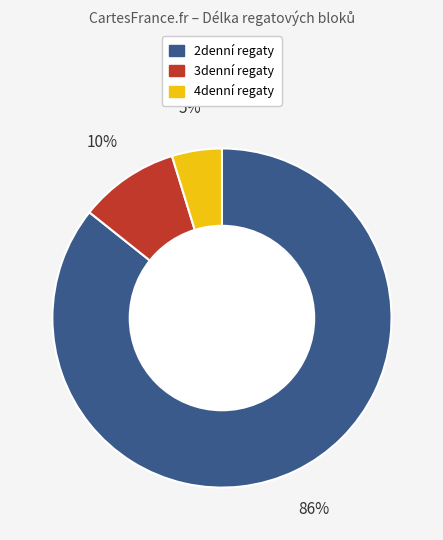

Is there any slice that represents more than half of the pie?

Yes